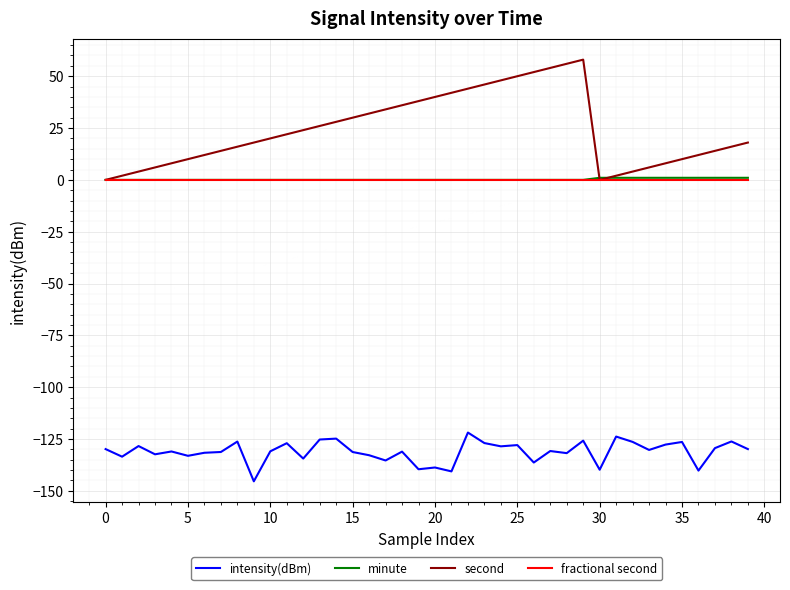

Which series has the widest spread of values?

second